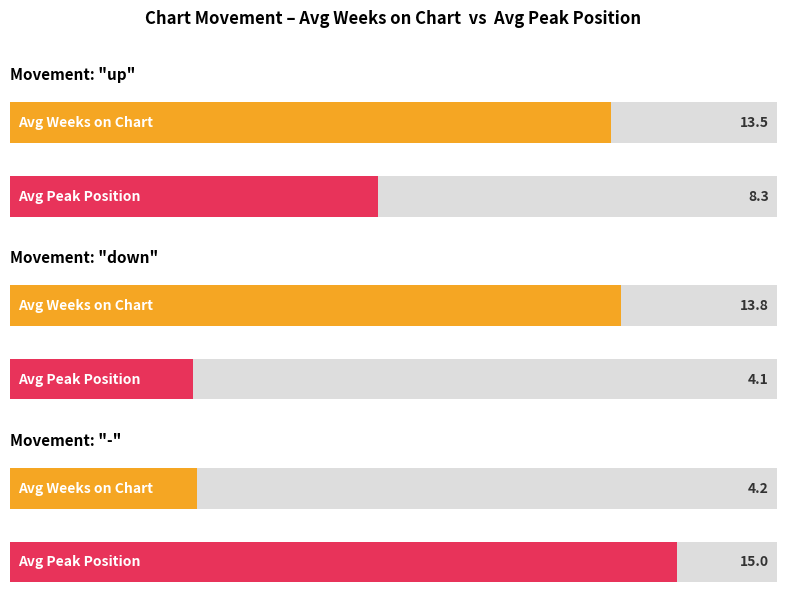

How many data points in Avg Weeks on Chart are above 11?

2